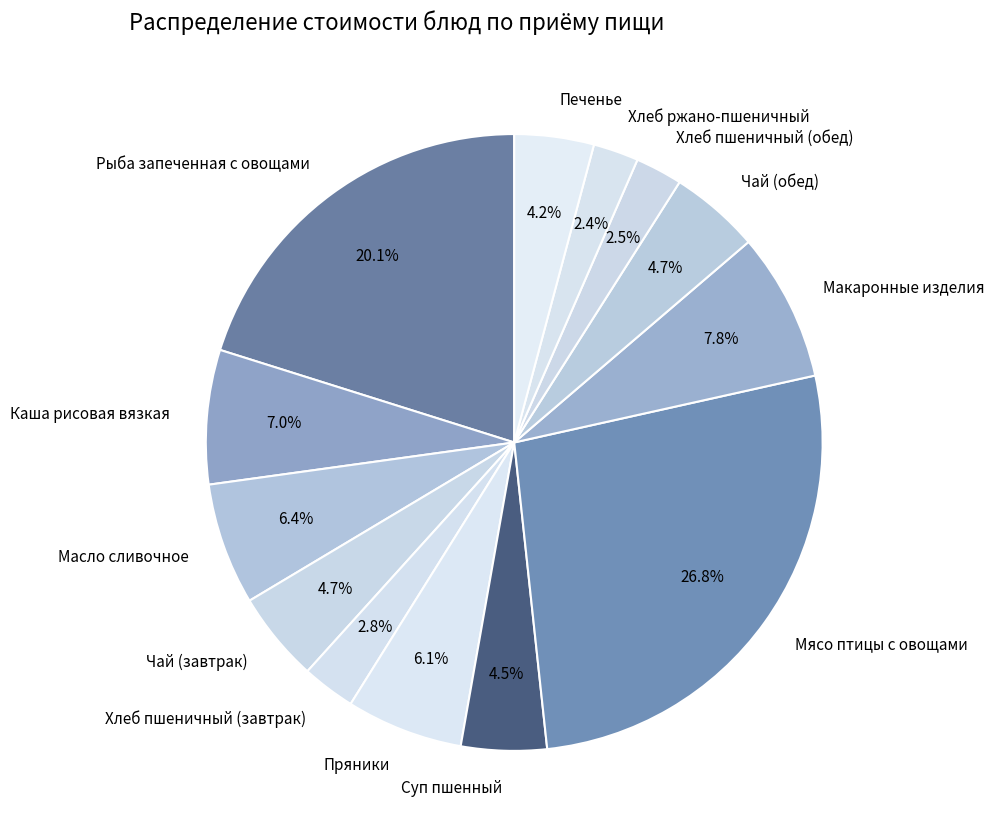

Does any single category account for the majority?

No